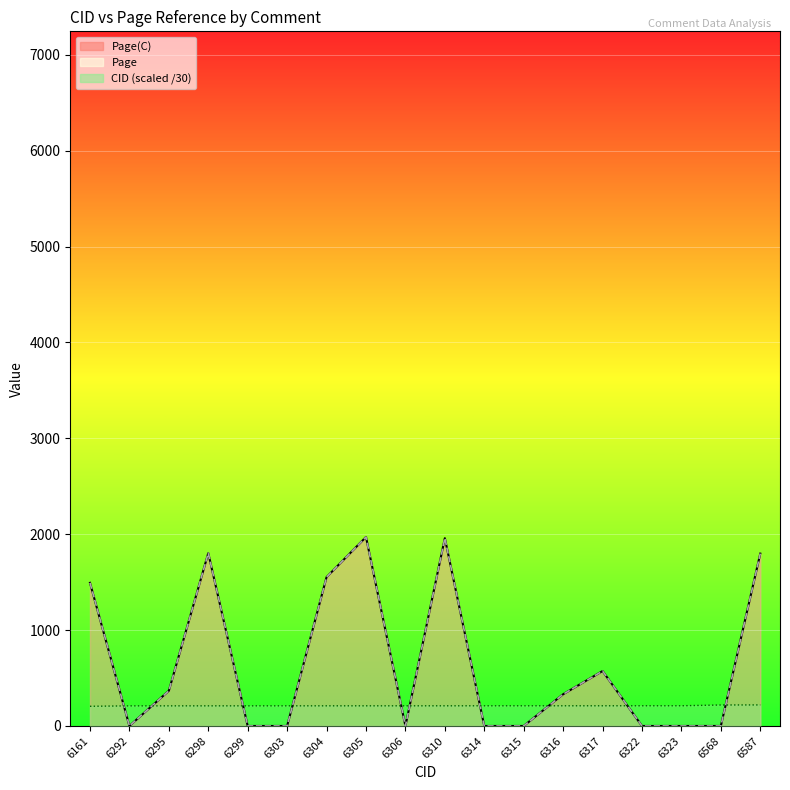

What is the total value across all series at 6316?

872.5